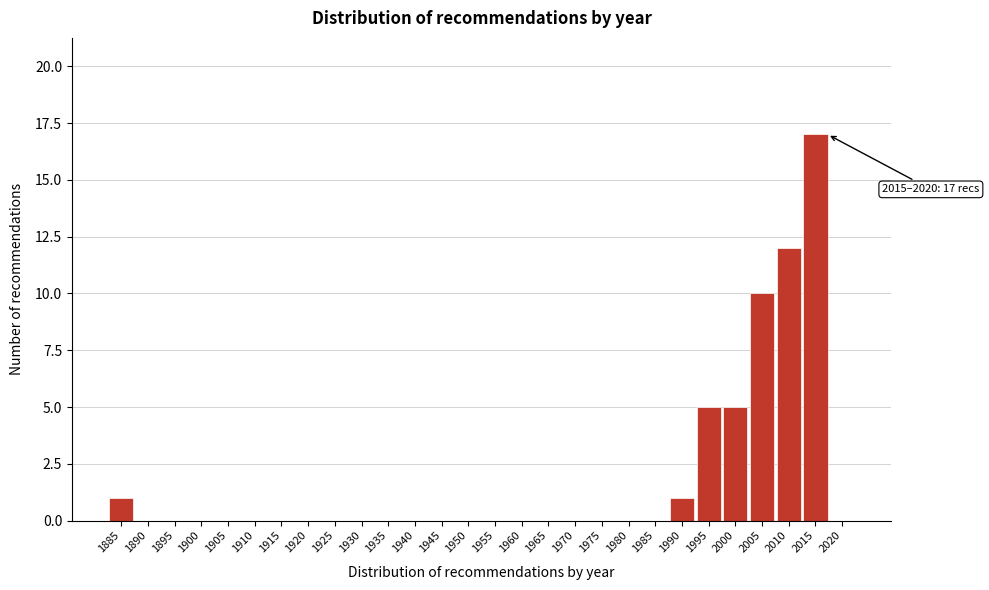

Reading left to right, list all the values displayed in this chart.

1885=1	1890=0	1895=0	1900=0	1905=0	1910=0	1915=0	1920=0	1925=0	1930=0	1935=0	1940=0	1945=0	1950=0	1955=0	1960=0	1965=0	1970=0	1975=0	1980=0	1985=0	1990=1	1995=5	2000=5	2005=10	2010=12	2015=17	2020=0